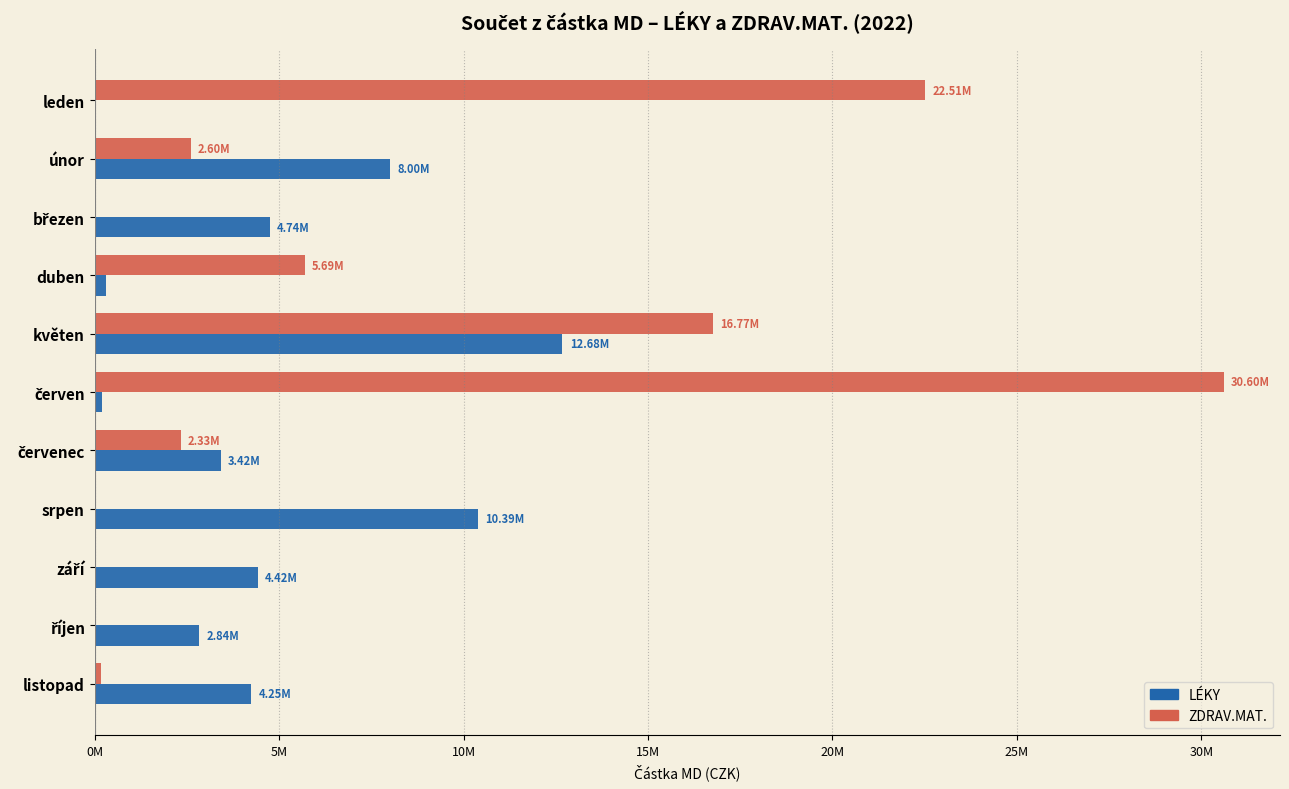

What are all the series names shown in the legend?

LÉKY, ZDRAV.MAT.